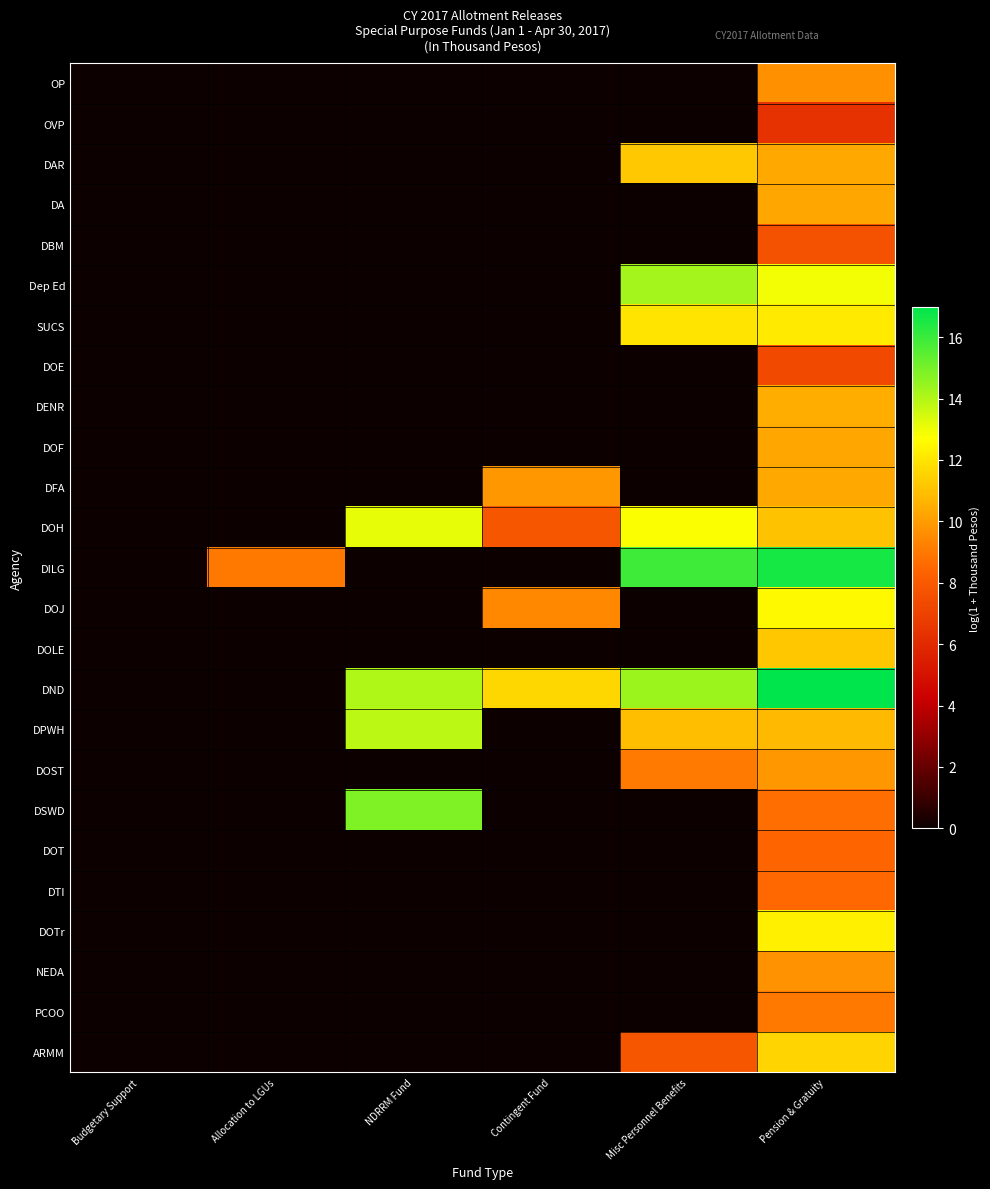

Reading left to right, list all the values displayed in this chart.

OP: Budgetary Support=0.0	Allocation to LGUs=0.0	NDRRM Fund=0.0	Contingent Fund=0.0	Misc Personnel Benefits=0.0	Pension & Gratuity=9.7
OVP: Budgetary Support=0.0	Allocation to LGUs=0.0	NDRRM Fund=0.0	Contingent Fund=0.0	Misc Personnel Benefits=0.0	Pension & Gratuity=6.3
DAR: Budgetary Support=0.0	Allocation to LGUs=0.0	NDRRM Fund=0.0	Contingent Fund=0.0	Misc Personnel Benefits=11.2	Pension & Gratuity=10.3
DA: Budgetary Support=0.0	Allocation to LGUs=0.0	NDRRM Fund=0.0	Contingent Fund=0.0	Misc Personnel Benefits=0.0	Pension & Gratuity=10.2
DBM: Budgetary Support=0.0	Allocation to LGUs=0.0	NDRRM Fund=0.0	Contingent Fund=0.0	Misc Personnel Benefits=0.0	Pension & Gratuity=7.7
Dep Ed: Budgetary Support=0.0	Allocation to LGUs=0.0	NDRRM Fund=0.0	Contingent Fund=0.0	Misc Personnel Benefits=14.3	Pension & Gratuity=12.9
SUCS: Budgetary Support=0.0	Allocation to LGUs=0.0	NDRRM Fund=0.0	Contingent Fund=0.0	Misc Personnel Benefits=12.0	Pension & Gratuity=12.1
DOE: Budgetary Support=0.0	Allocation to LGUs=0.0	NDRRM Fund=0.0	Contingent Fund=0.0	Misc Personnel Benefits=0.0	Pension & Gratuity=7.4
DENR: Budgetary Support=0.0	Allocation to LGUs=0.0	NDRRM Fund=0.0	Contingent Fund=0.0	Misc Personnel Benefits=0.0	Pension & Gratuity=10.5
DOF: Budgetary Support=0.0	Allocation to LGUs=0.0	NDRRM Fund=0.0	Contingent Fund=0.0	Misc Personnel Benefits=0.0	Pension & Gratuity=10.3
DFA: Budgetary Support=0.0	Allocation to LGUs=0.0	NDRRM Fund=0.0	Contingent Fund=9.9	Misc Personnel Benefits=0.0	Pension & Gratuity=10.3
DOH: Budgetary Support=0.0	Allocation to LGUs=0.0	NDRRM Fund=13.1	Contingent Fund=7.8	Misc Personnel Benefits=12.8	Pension & Gratuity=11.1
DILG: Budgetary Support=0.0	Allocation to LGUs=9.0	NDRRM Fund=0.0	Contingent Fund=0.0	Misc Personnel Benefits=15.9	Pension & Gratuity=16.6
DOJ: Budgetary Support=0.0	Allocation to LGUs=0.0	NDRRM Fund=0.0	Contingent Fund=9.4	Misc Personnel Benefits=0.0	Pension & Gratuity=12.6
DOLE: Budgetary Support=0.0	Allocation to LGUs=0.0	NDRRM Fund=0.0	Contingent Fund=0.0	Misc Personnel Benefits=0.0	Pension & Gratuity=11.2
DND: Budgetary Support=0.0	Allocation to LGUs=0.0	NDRRM Fund=14.0	Contingent Fund=11.6	Misc Personnel Benefits=14.4	Pension & Gratuity=17.0
DPWH: Budgetary Support=0.0	Allocation to LGUs=0.0	NDRRM Fund=13.8	Contingent Fund=0.0	Misc Personnel Benefits=10.9	Pension & Gratuity=10.8
DOST: Budgetary Support=0.0	Allocation to LGUs=0.0	NDRRM Fund=0.0	Contingent Fund=0.0	Misc Personnel Benefits=9.1	Pension & Gratuity=9.9
DSWD: Budgetary Support=0.0	Allocation to LGUs=0.0	NDRRM Fund=14.8	Contingent Fund=0.0	Misc Personnel Benefits=0.0	Pension & Gratuity=8.7
DOT: Budgetary Support=0.0	Allocation to LGUs=0.0	NDRRM Fund=0.0	Contingent Fund=0.0	Misc Personnel Benefits=0.0	Pension & Gratuity=8.4
DTI: Budgetary Support=0.0	Allocation to LGUs=0.0	NDRRM Fund=0.0	Contingent Fund=0.0	Misc Personnel Benefits=0.0	Pension & Gratuity=8.6
DOTr: Budgetary Support=0.0	Allocation to LGUs=0.0	NDRRM Fund=0.0	Contingent Fund=0.0	Misc Personnel Benefits=0.0	Pension & Gratuity=12.3
NEDA: Budgetary Support=0.0	Allocation to LGUs=0.0	NDRRM Fund=0.0	Contingent Fund=0.0	Misc Personnel Benefits=0.0	Pension & Gratuity=9.7
PCOO: Budgetary Support=0.0	Allocation to LGUs=0.0	NDRRM Fund=0.0	Contingent Fund=0.0	Misc Personnel Benefits=0.0	Pension & Gratuity=9.0
ARMM: Budgetary Support=0.0	Allocation to LGUs=0.0	NDRRM Fund=0.0	Contingent Fund=0.0	Misc Personnel Benefits=7.8	Pension & Gratuity=11.5